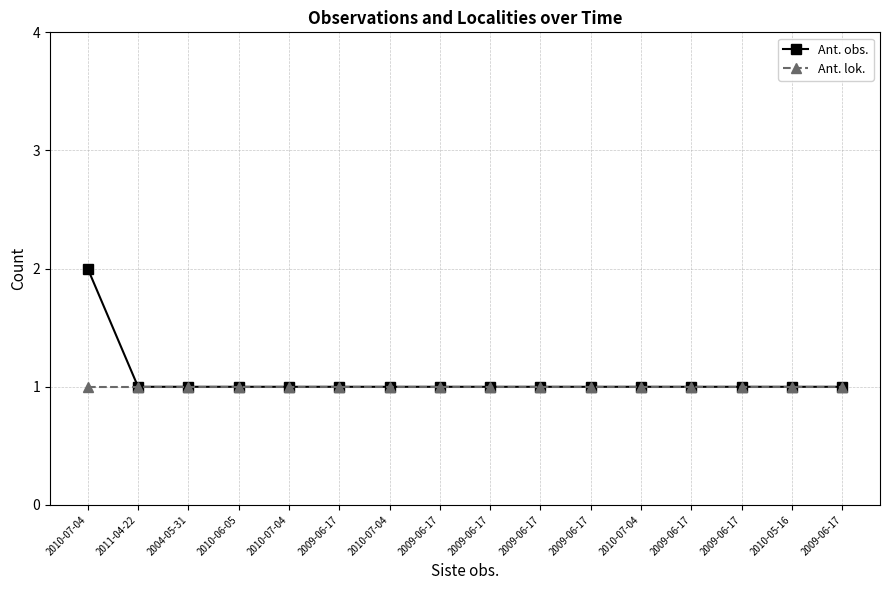

What is the label of the 12th point from the right?

2010-07-04